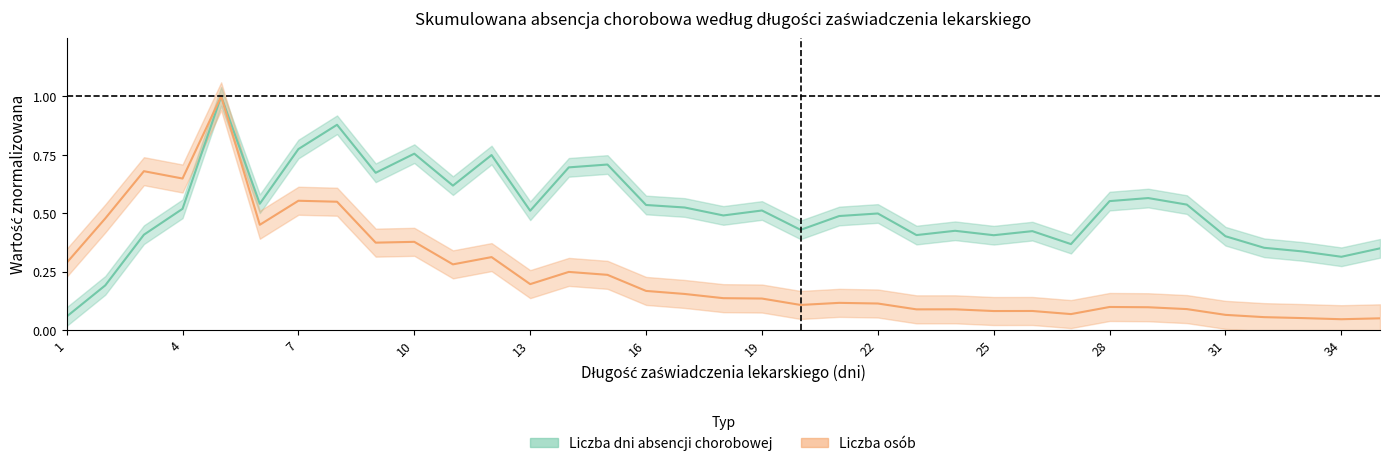

Which label corresponds to the largest value in the chart?

5